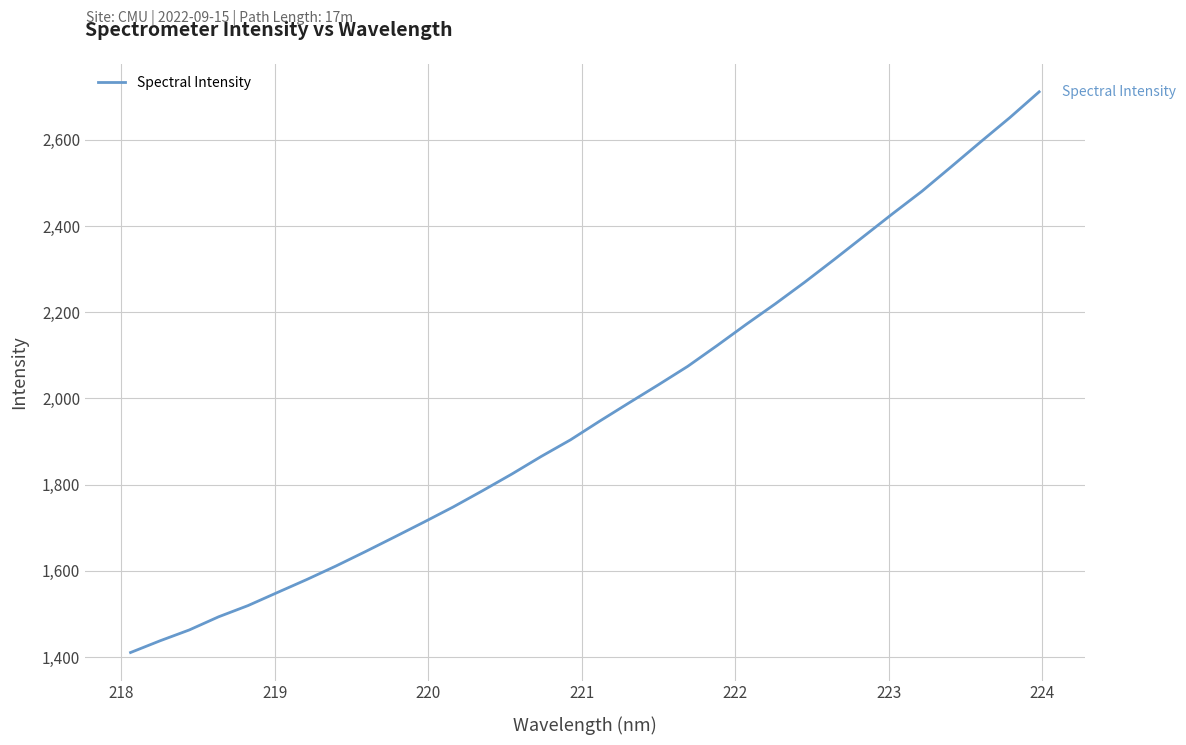

What is the difference between the maximum and minimum values?

1301.1